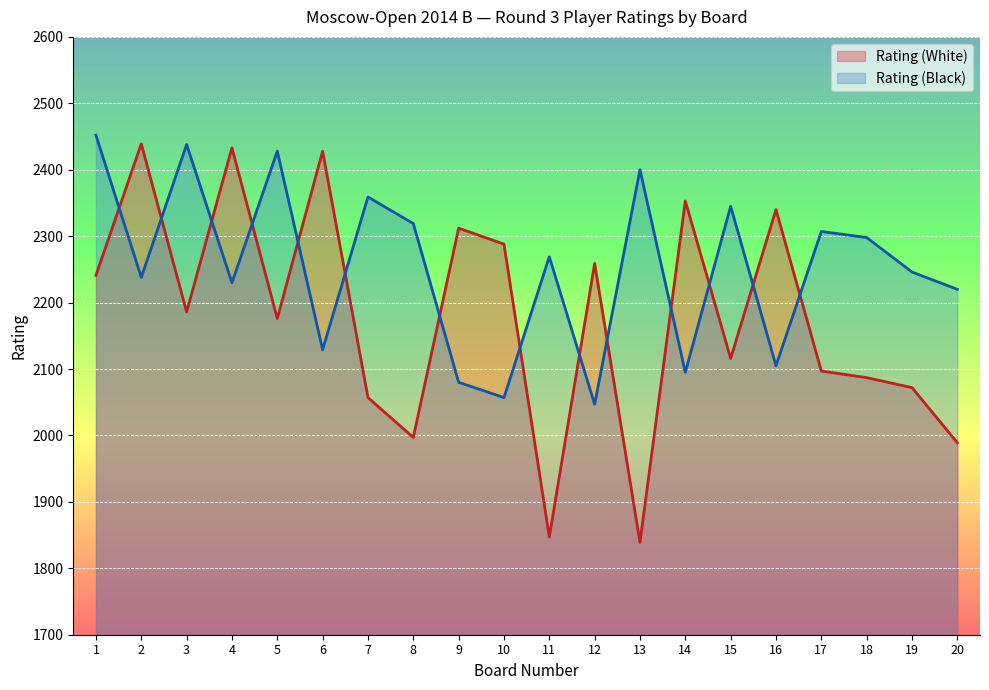

Which series changed the most between 3 and 11?

Rating (White)